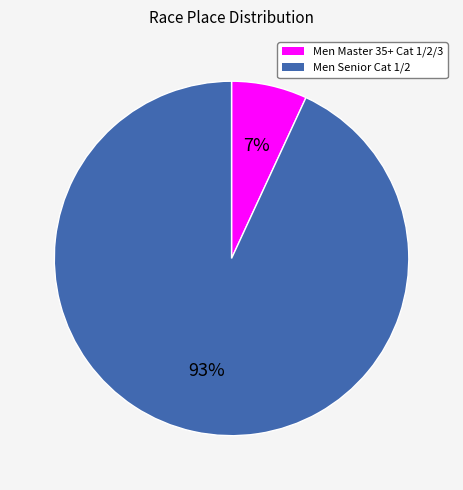

Which category accounts for the majority?

Men Senior Cat 1/2